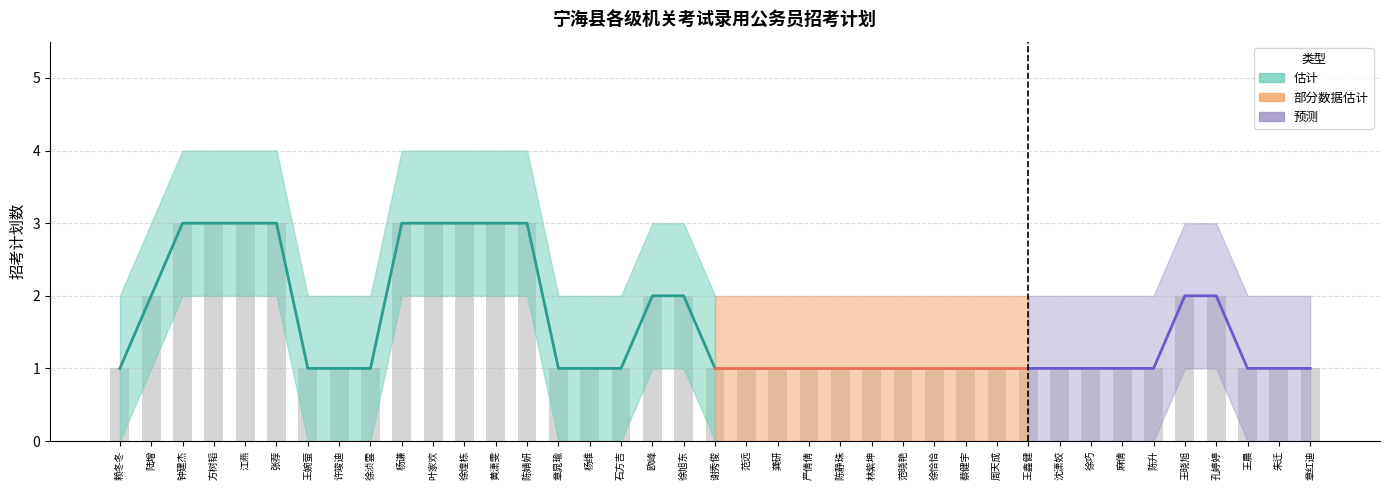

Rank the series by their average value, from highest to lowest.

上界, 招考计划, 下界